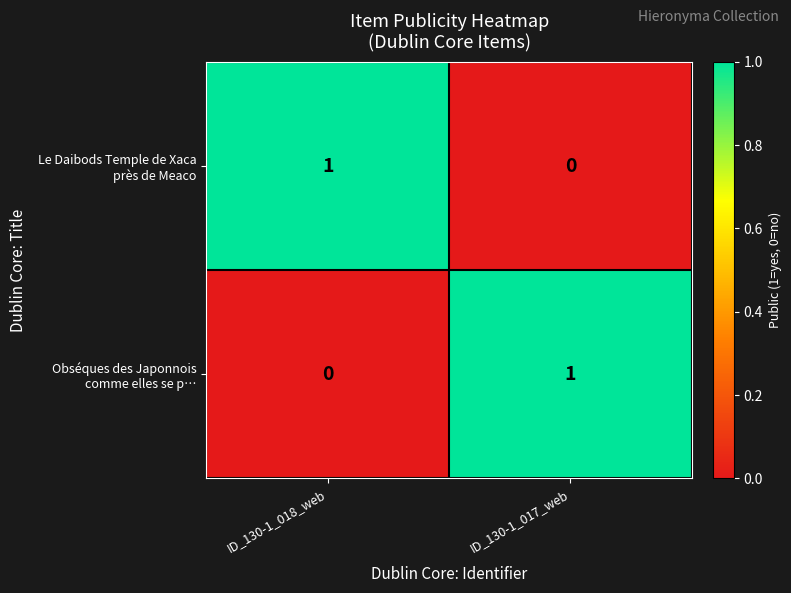

How many series are shown in this chart?

2